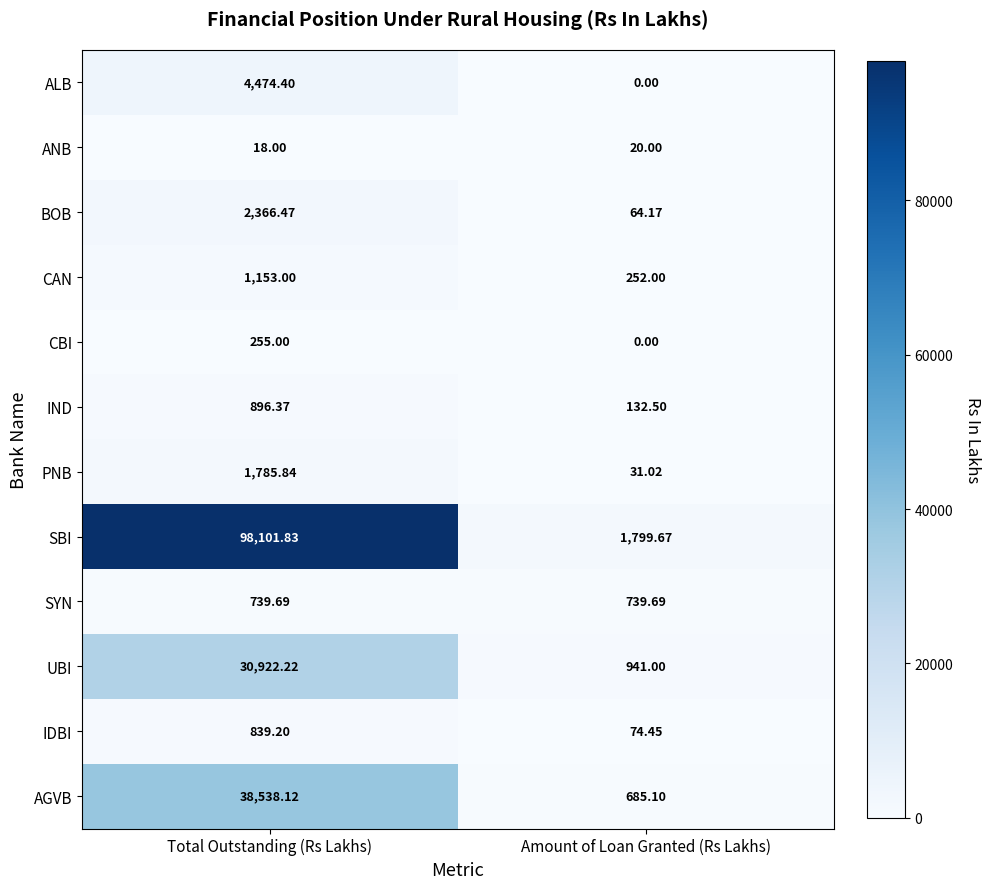

Is the value of ANB at Amount of Loan Granted (Rs Lakhs) greater than the value of UBI at Total Outstanding (Rs Lakhs)?

No